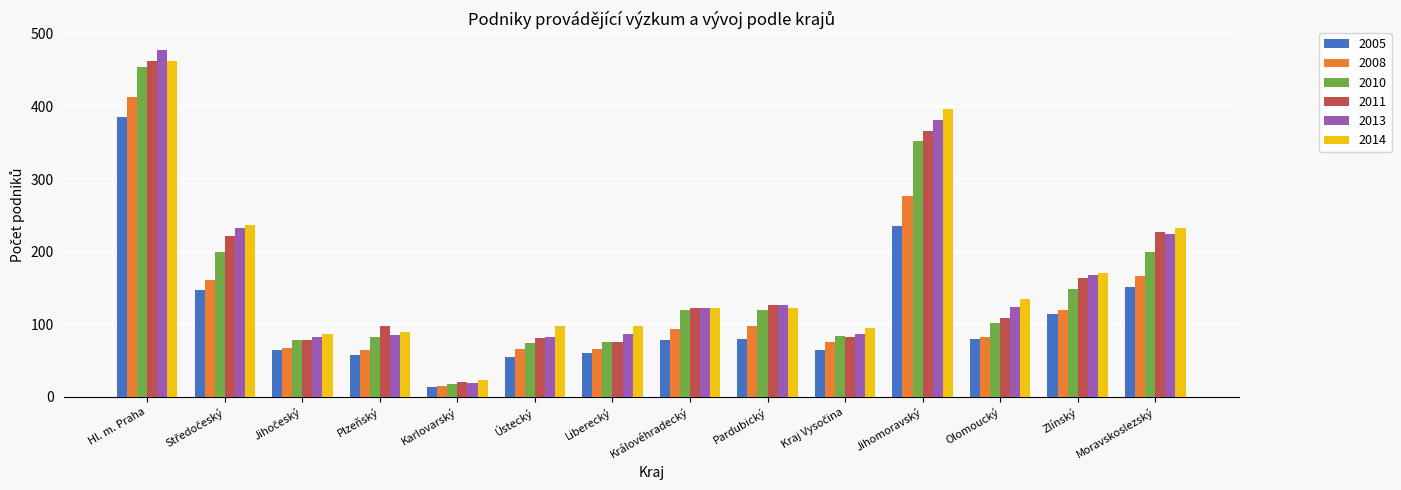

At which category does the chart reach its minimum across all series?

Karlovarský